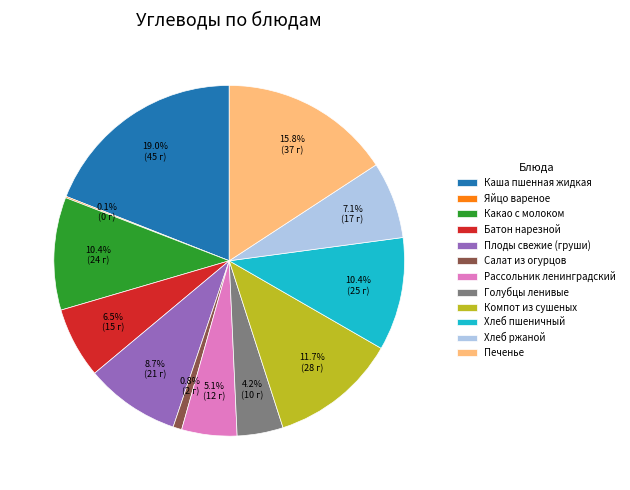

Which slice is the largest?

Каша пшенная жидкая